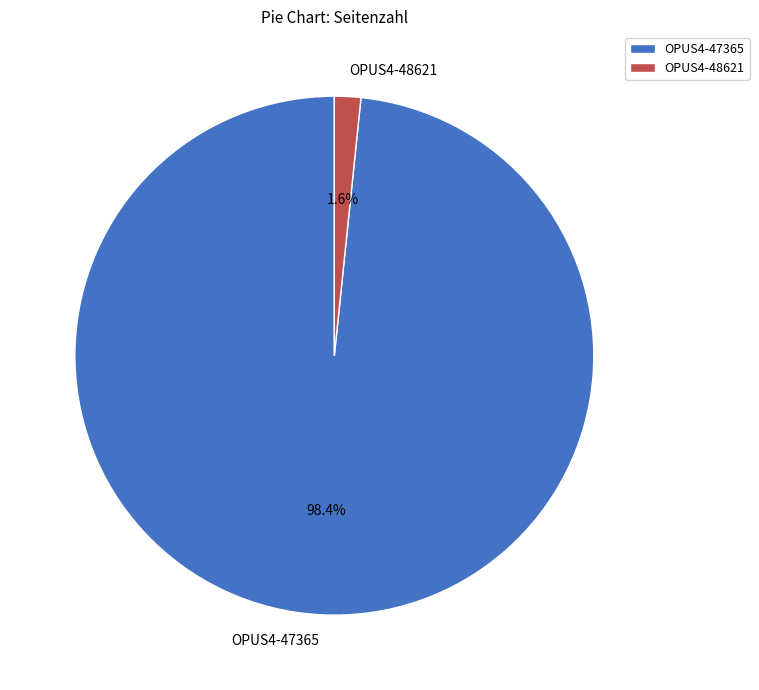

Which slice represents more than half of the pie?

OPUS4-47365